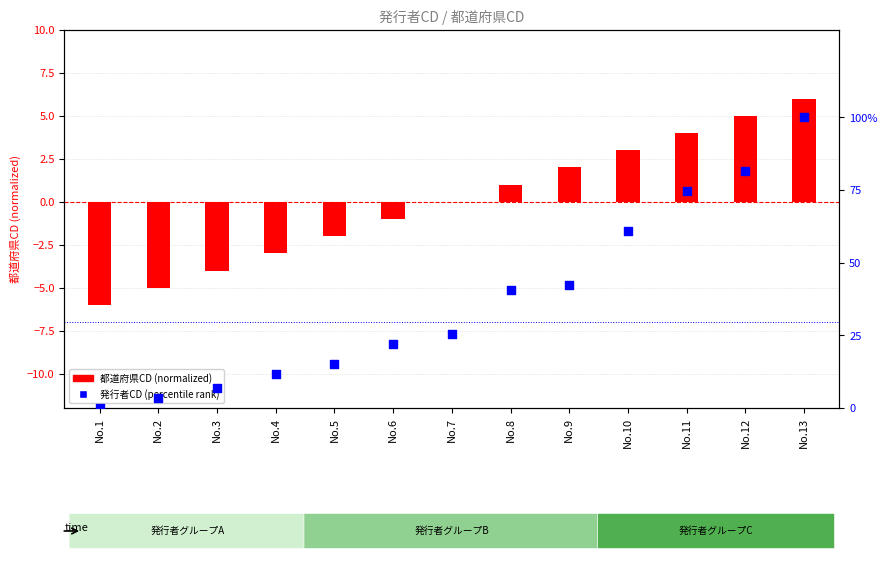

Is the value of 発行者CD (percentile) at No.6 greater than the value of 都道府県CD (normalized) at No.7?

Yes